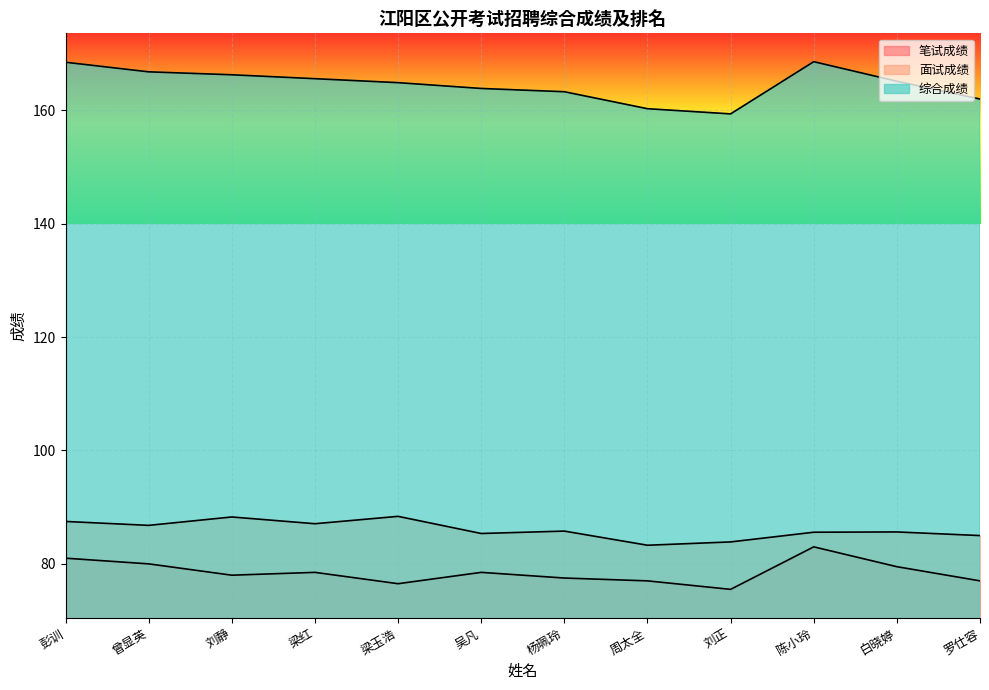

What are all the series names shown in the legend?

笔试成绩, 面试成绩, 综合成绩